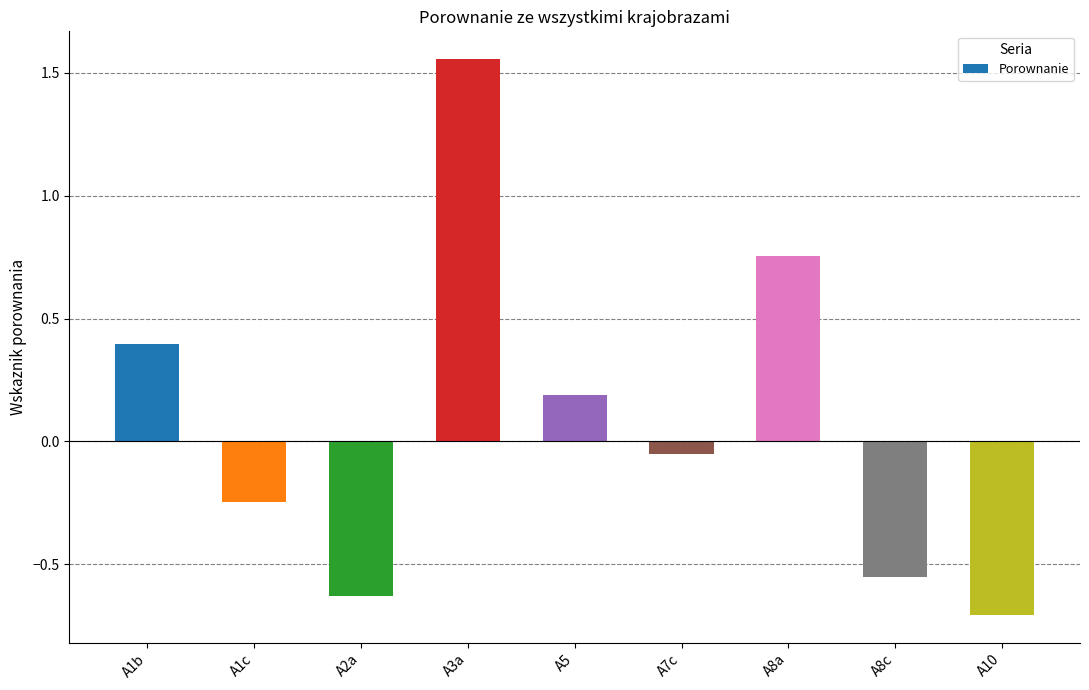

The chart shows a value of -0.4 at A10. True or false?

False